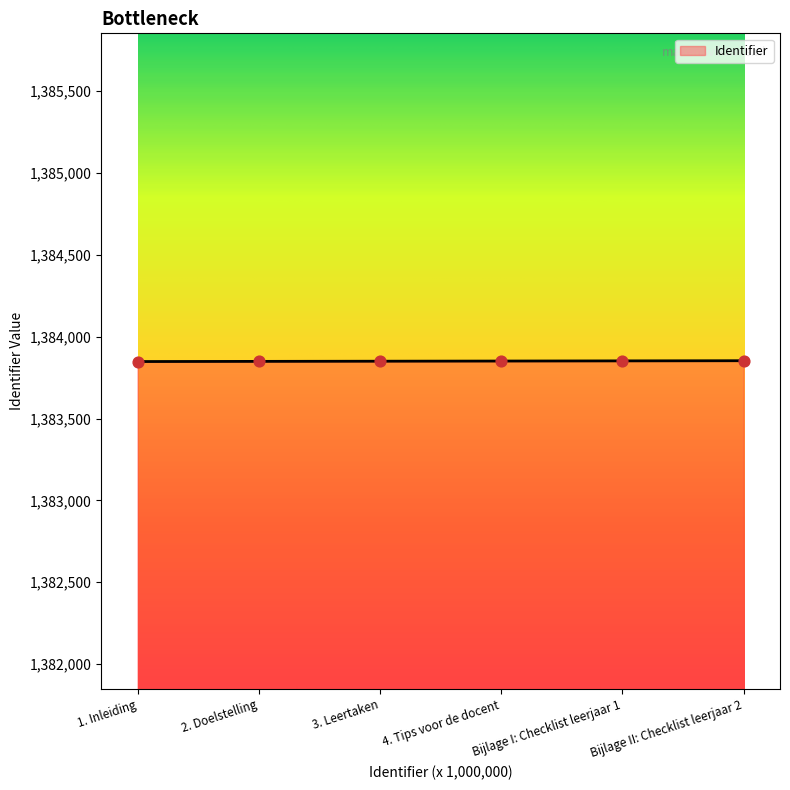

Approximately how many times larger is the value at 2. Doelstelling compared to 4. Tips voor de docent?

1.0